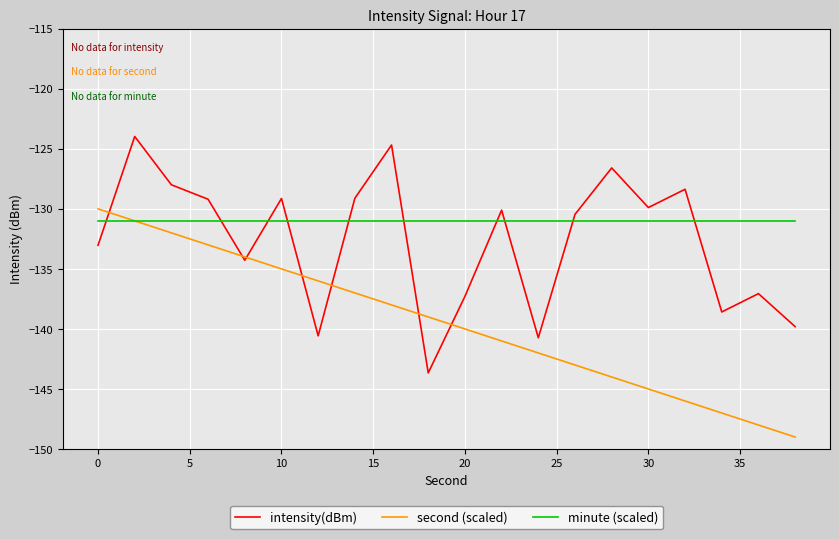

How many intersections are there between intensity(dBm) and minute (scaled)?

10